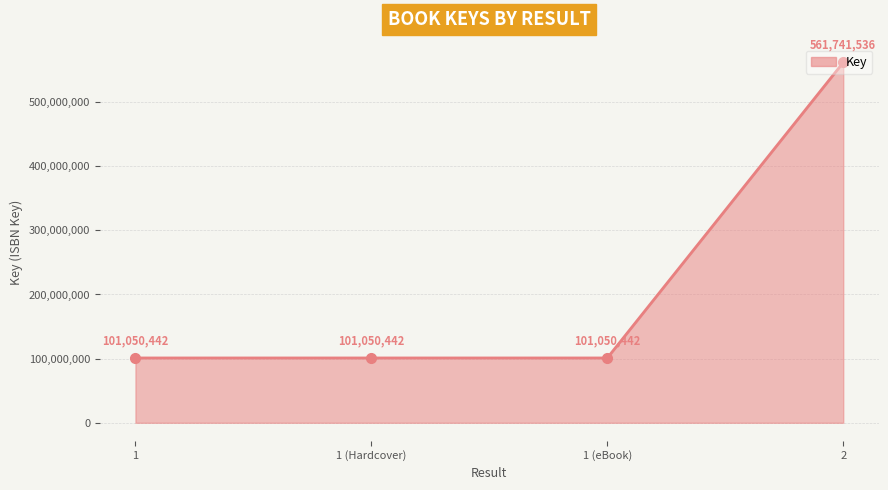

What is the average value?

216223216